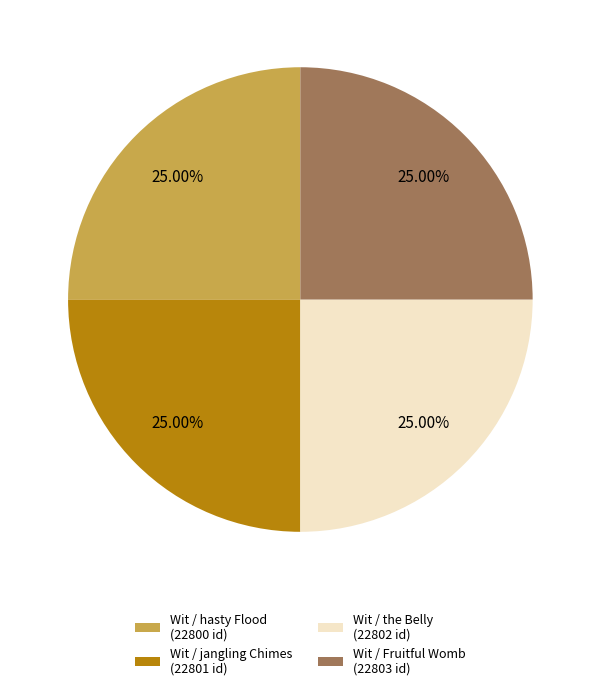

Approximately how many times larger is the value at Wit / hasty Flood (22800 id) compared to Wit / Fruitful Womb (22803 id)?

1.0